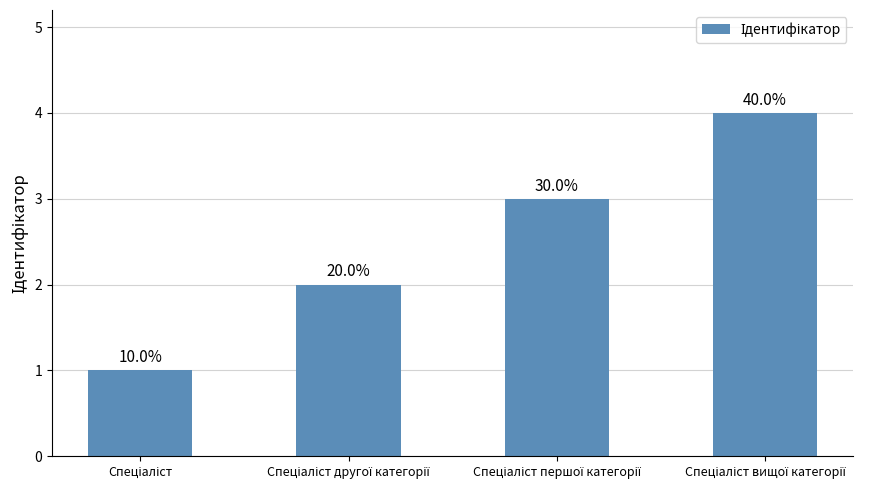

Rank the categories by value from highest to lowest.

Спеціаліст вищої категорії, Спеціаліст першої категорії, Спеціаліст другої категорії, Спеціаліст